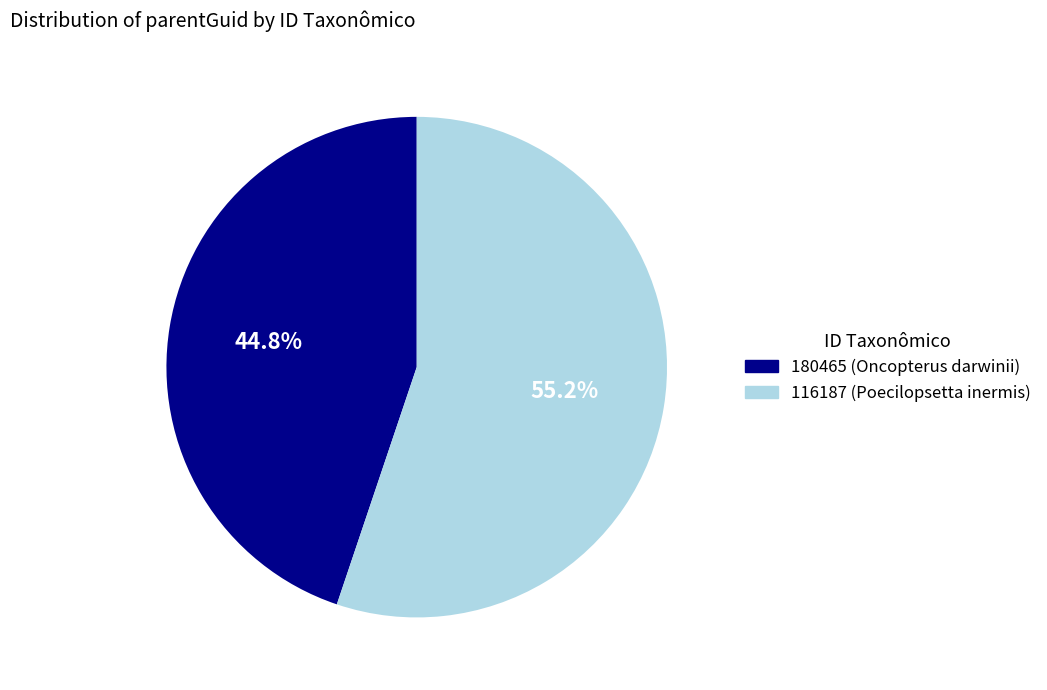

To the nearest percent, what is the combined percentage of 180465 and 116187?

100%